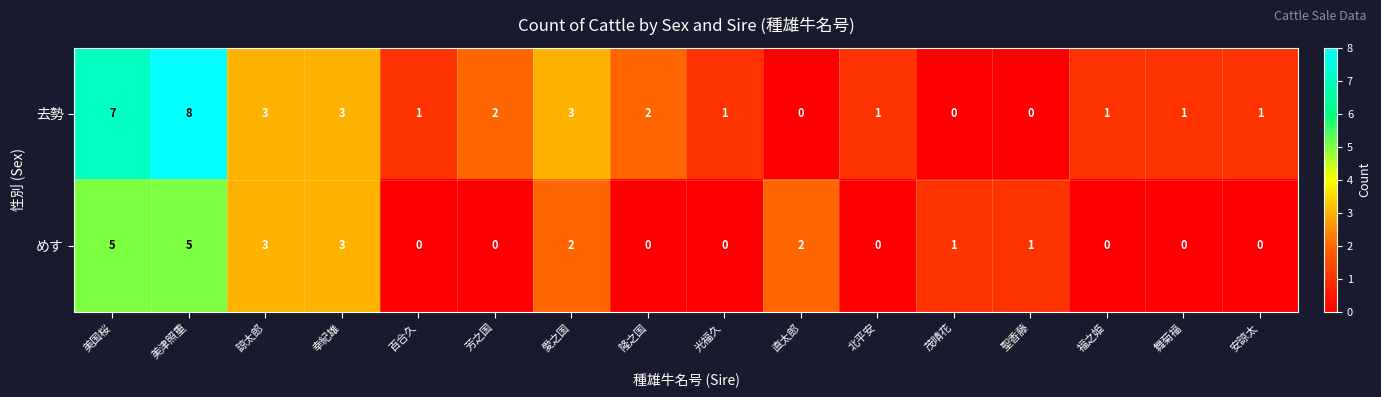

The value of めす at 芳之国 is 0. True or false?

True